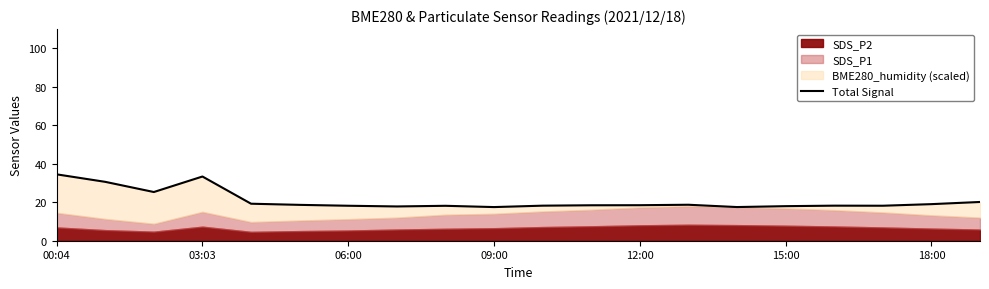

What is the smallest value displayed?

17.5